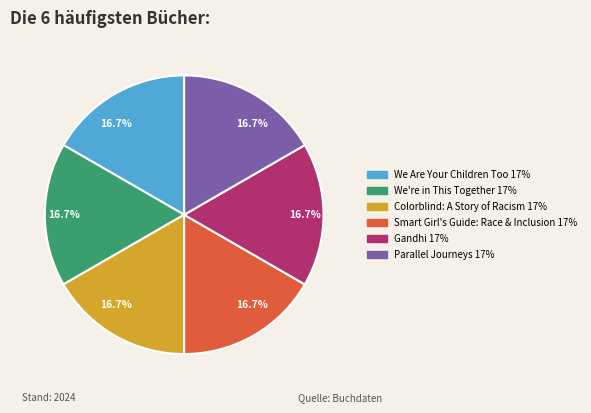

Is there any slice that represents more than half of the pie?

No